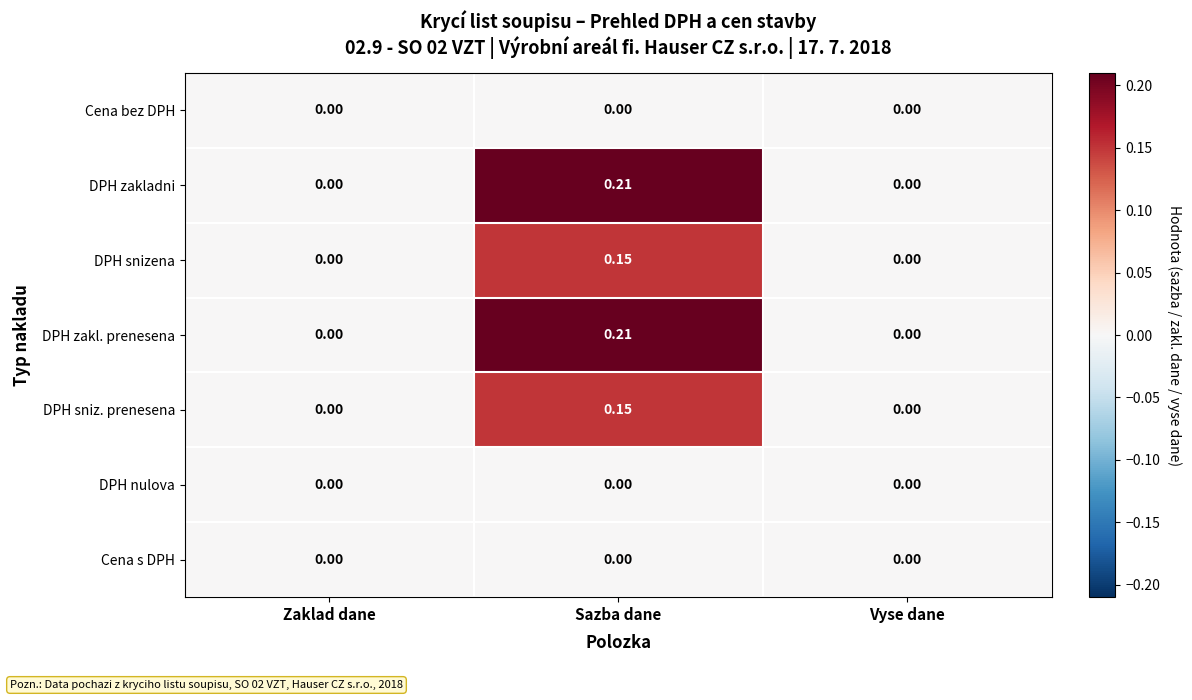

At which category is the sum across all series the highest?

Sazba dane